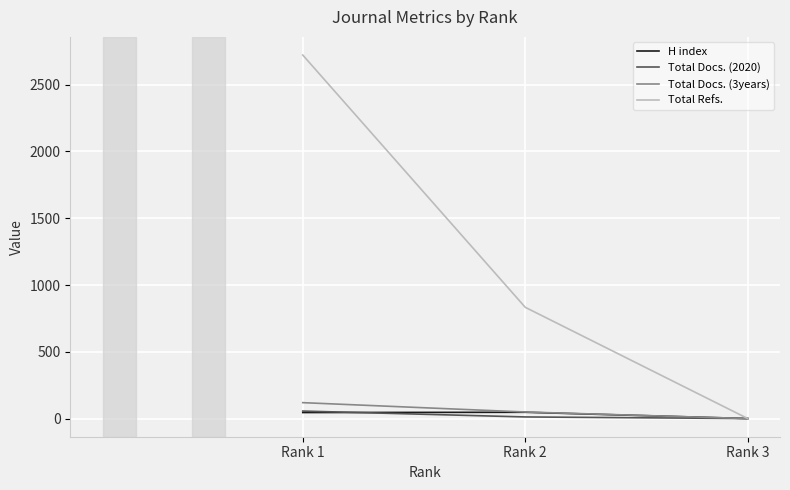

What is the maximum value shown in the chart?

2722